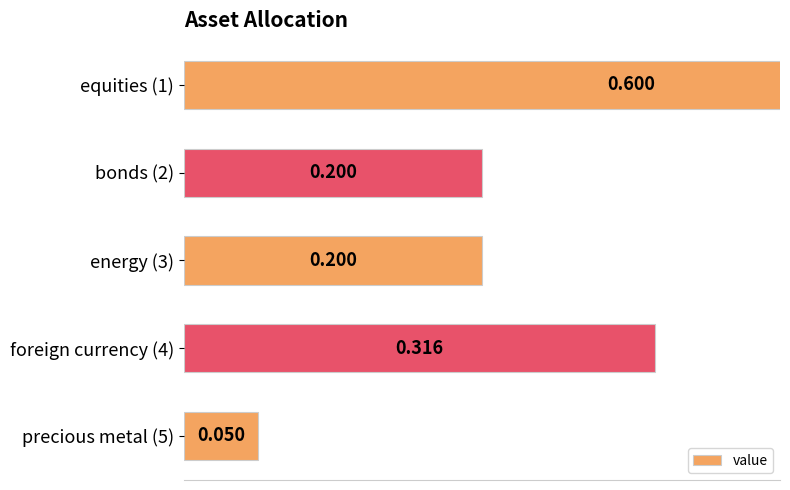

The chart shows a value of 0.1 at energy (3). True or false?

False